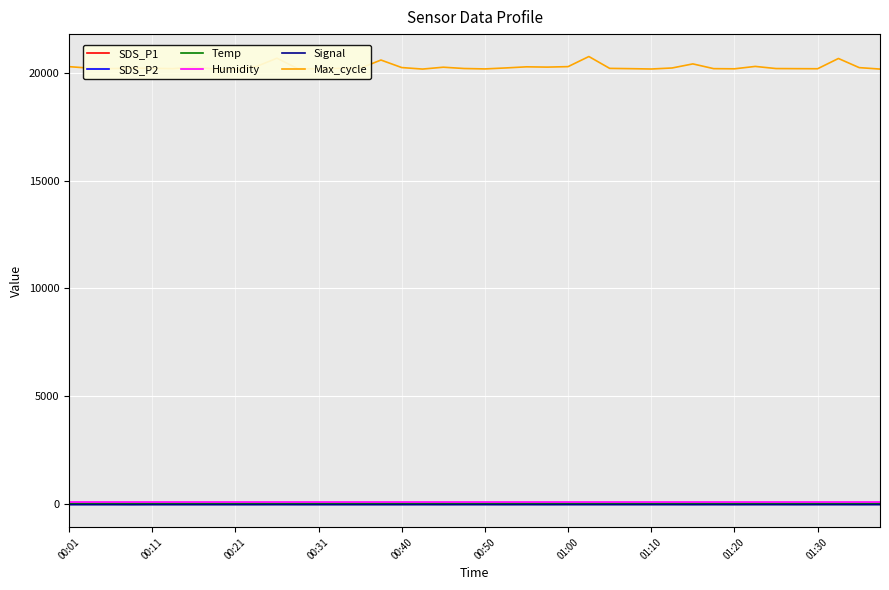

True or false: Max_cycle and Humidity intersect in this chart.

False